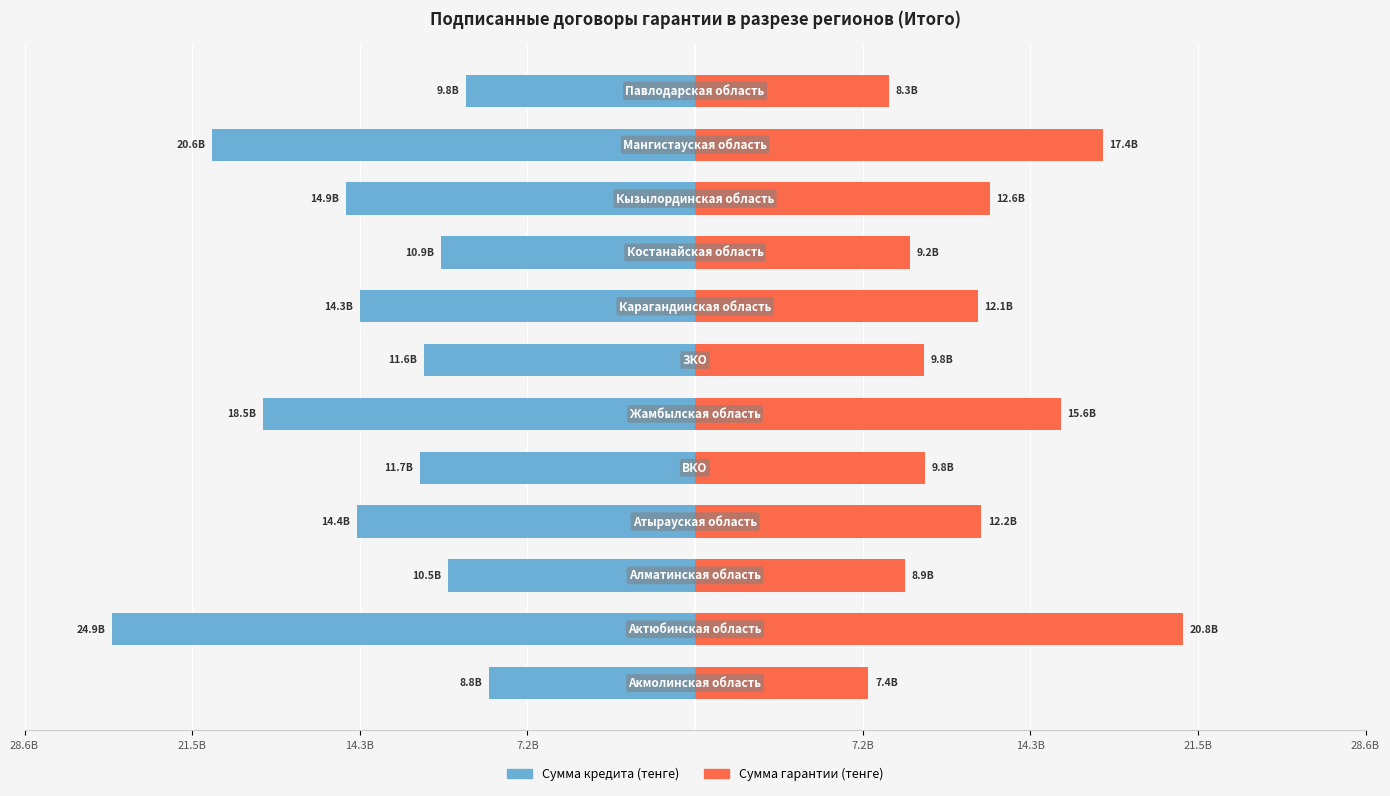

How many bars are there in total?

24